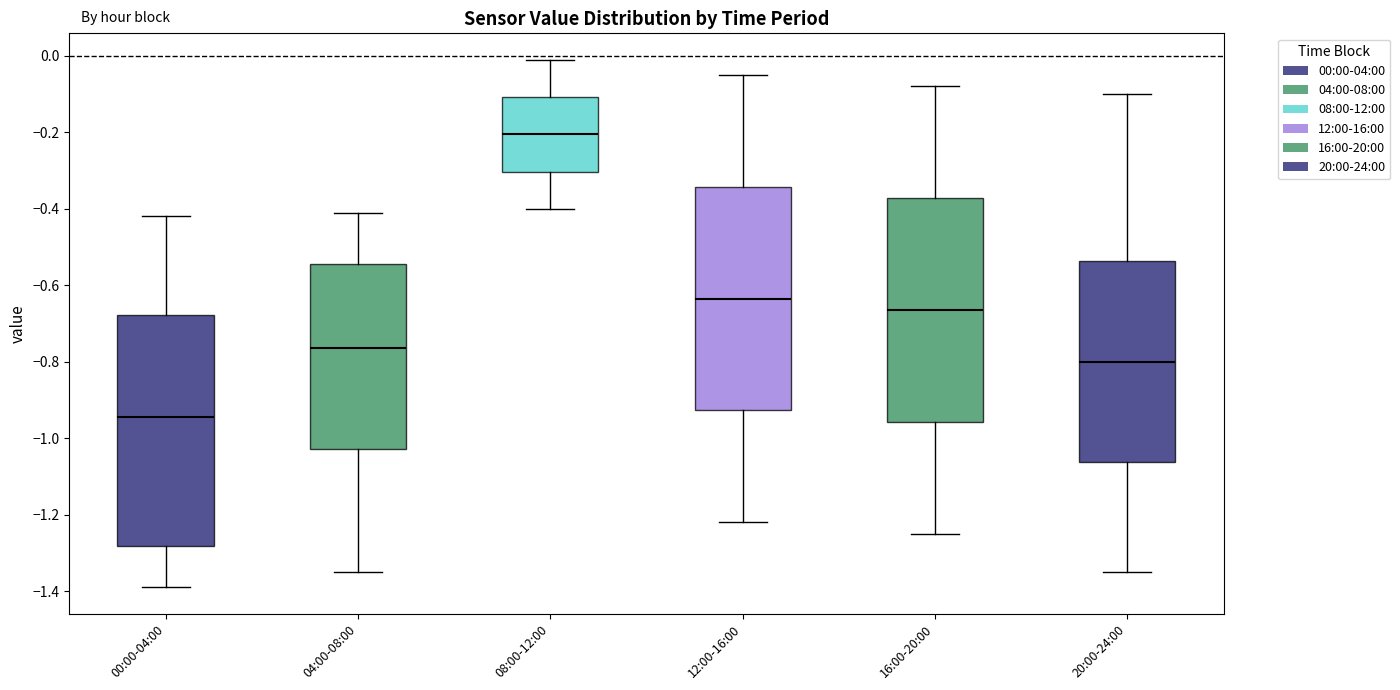

Reading left to right, transcribe this box plot: for each box, give where its median line is, the range the box spans, and where its two whiskers end, as read against the y-axis. The values are not printed on the chart, so give them approximately, as read against the axis.

00:00-04:00: median -0.94, box -1.28 to -0.68, whiskers -1.38 to -0.42
04:00-08:00: median -0.76, box -1.02 to -0.54, whiskers -1.34 to -0.40
08:00-12:00: median -0.20, box -0.30 to -0.10, whiskers -0.40 to 0.00
12:00-16:00: median -0.64, box -0.92 to -0.34, whiskers -1.22 to -0.04
16:00-20:00: median -0.66, box -0.96 to -0.38, whiskers -1.24 to -0.08
20:00-24:00: median -0.80, box -1.06 to -0.54, whiskers -1.34 to -0.10